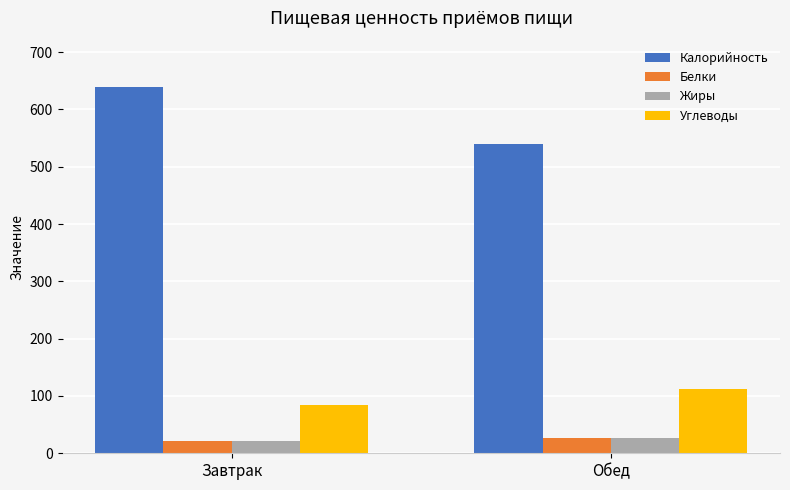

At which label does Белки first exceed 25?

Обед